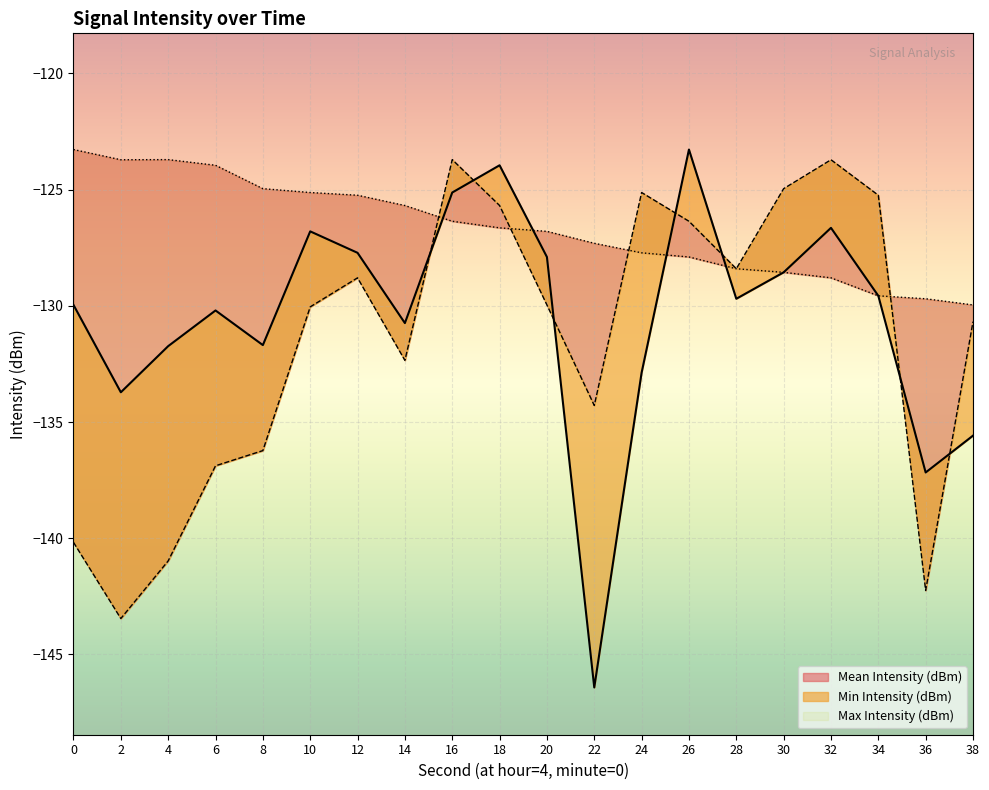

True or false: Min Intensity (dBm) has more than 1 points higher than both neighbors.

True